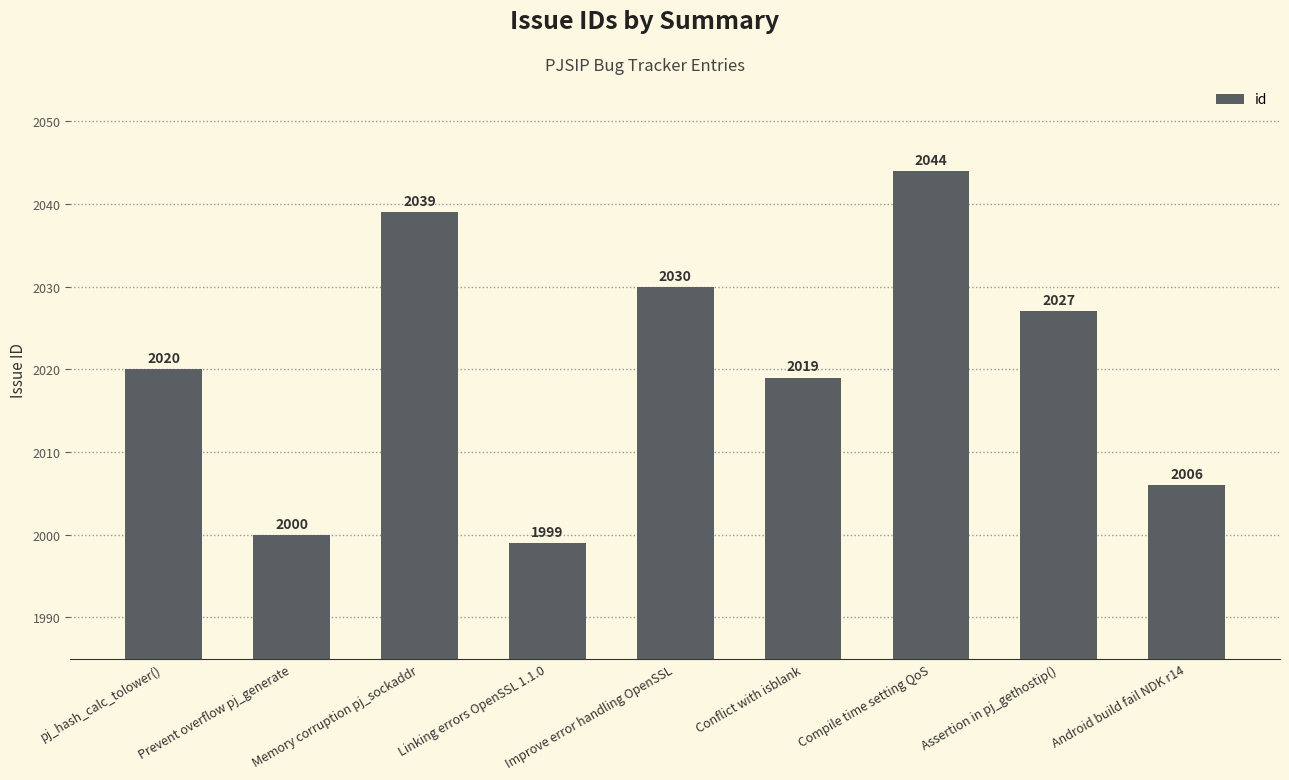

List the labels in order of value, largest first.

Compile time setting QoS, Memory corruption pj_sockaddr, Improve error handling OpenSSL, Assertion in pj_gethostip(), pj_hash_calc_tolower(), Conflict with isblank, Android build fail NDK r14, Prevent overflow pj_generate, Linking errors OpenSSL 1.1.0